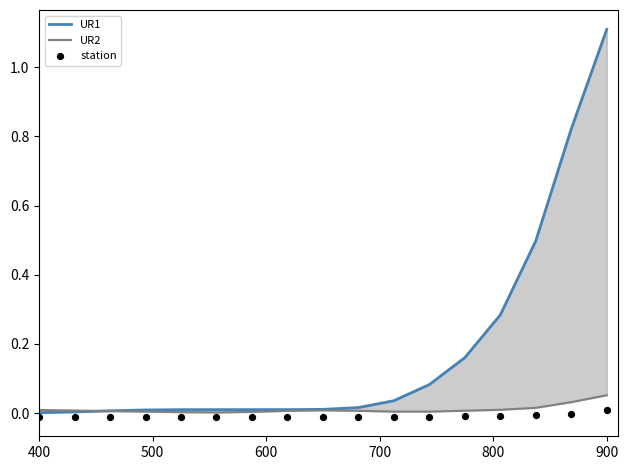

What are all the series names shown in the legend?

UR1, UR2, station